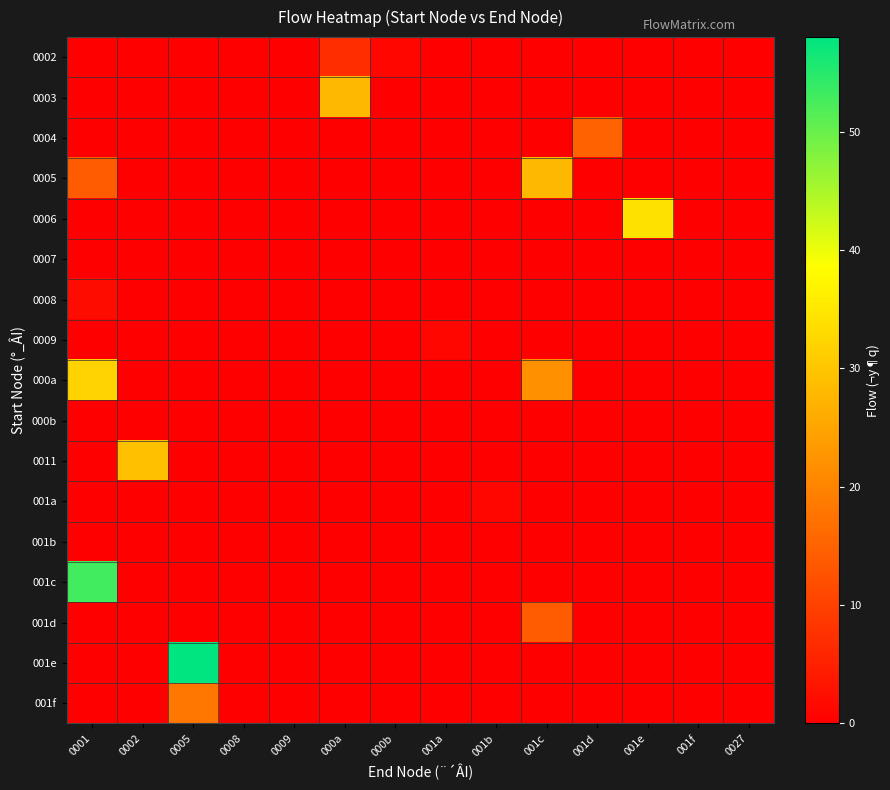

Reading left to right, what are all the values shown in this chart?

0002: 0001=0	0002=0	0005=0	0008=0	0009=0	000a=7	000b=1	001a=0	001b=0	001c=0	001d=0	001e=0	001f=0	0027=0
0003: 0001=0	0002=0	0005=0	0008=0	0009=0	000a=28	000b=0	001a=0	001b=0	001c=0	001d=0	001e=0	001f=0	0027=0
0004: 0001=0	0002=0	0005=0	0008=0	0009=0	000a=0	000b=0	001a=0	001b=0	001c=0	001d=15	001e=0	001f=0	0027=0
0005: 0001=14	0002=0	0005=0	0008=0	0009=0	000a=0	000b=0	001a=0	001b=0	001c=28	001d=0	001e=0	001f=0	0027=0
0006: 0001=0	0002=0	0005=0	0008=0	0009=0	000a=0	000b=0	001a=0	001b=0	001c=0	001d=0	001e=34	001f=0	0027=0
0007: 0001=0	0002=0	0005=0	0008=0	0009=0	000a=0	000b=0	001a=0	001b=0	001c=0	001d=0	001e=0	001f=0	0027=0
0008: 0001=2	0002=0	0005=0	0008=0	0009=0	000a=0	000b=0	001a=0	001b=0	001c=0	001d=0	001e=0	001f=0	0027=0
0009: 0001=0	0002=0	0005=0	0008=0	0009=0	000a=0	000b=0	001a=1	001b=0	001c=0	001d=0	001e=0	001f=0	0027=0
000a: 0001=32	0002=0	0005=0	0008=0	0009=0	000a=0	000b=0	001a=0	001b=0	001c=22	001d=0	001e=0	001f=0	0027=0
000b: 0001=0	0002=0	0005=0	0008=0	0009=0	000a=0	000b=0	001a=0	001b=0	001c=0	001d=0	001e=0	001f=0	0027=0
0011: 0001=0	0002=29	0005=0	0008=0	0009=0	000a=0	000b=0	001a=0	001b=0	001c=0	001d=0	001e=0	001f=0	0027=0
001a: 0001=0	0002=0	0005=0	0008=0	0009=0	000a=0	000b=0	001a=0	001b=1	001c=0	001d=0	001e=0	001f=0	0027=0
001b: 0001=0	0002=0	0005=0	0008=0	0009=0	000a=0	000b=0	001a=0	001b=0	001c=0	001d=0	001e=0	001f=0	0027=0
001c: 0001=53	0002=0	0005=0	0008=0	0009=0	000a=0	000b=0	001a=0	001b=0	001c=0	001d=0	001e=0	001f=0	0027=0
001d: 0001=0	0002=0	0005=0	0008=0	0009=0	000a=0	000b=0	001a=0	001b=0	001c=14	001d=0	001e=0	001f=0	0027=0
001e: 0001=0	0002=0	0005=58	0008=0	0009=0	000a=0	000b=0	001a=0	001b=0	001c=0	001d=0	001e=0	001f=0	0027=0
001f: 0001=0	0002=0	0005=18	0008=0	0009=0	000a=0	000b=0	001a=0	001b=0	001c=0	001d=0	001e=0	001f=0	0027=0